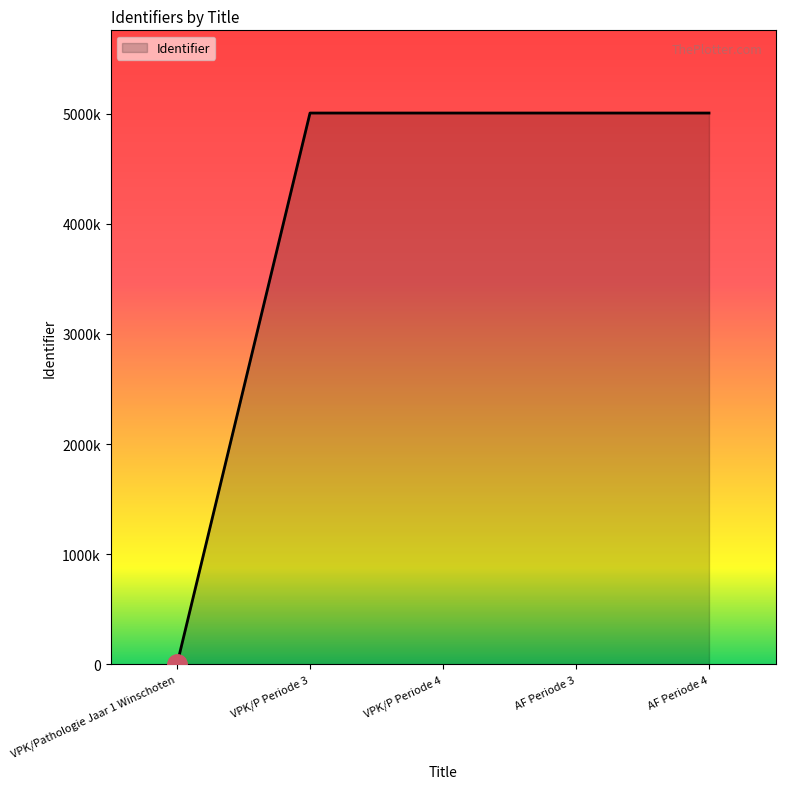

What is the average value?

4005015